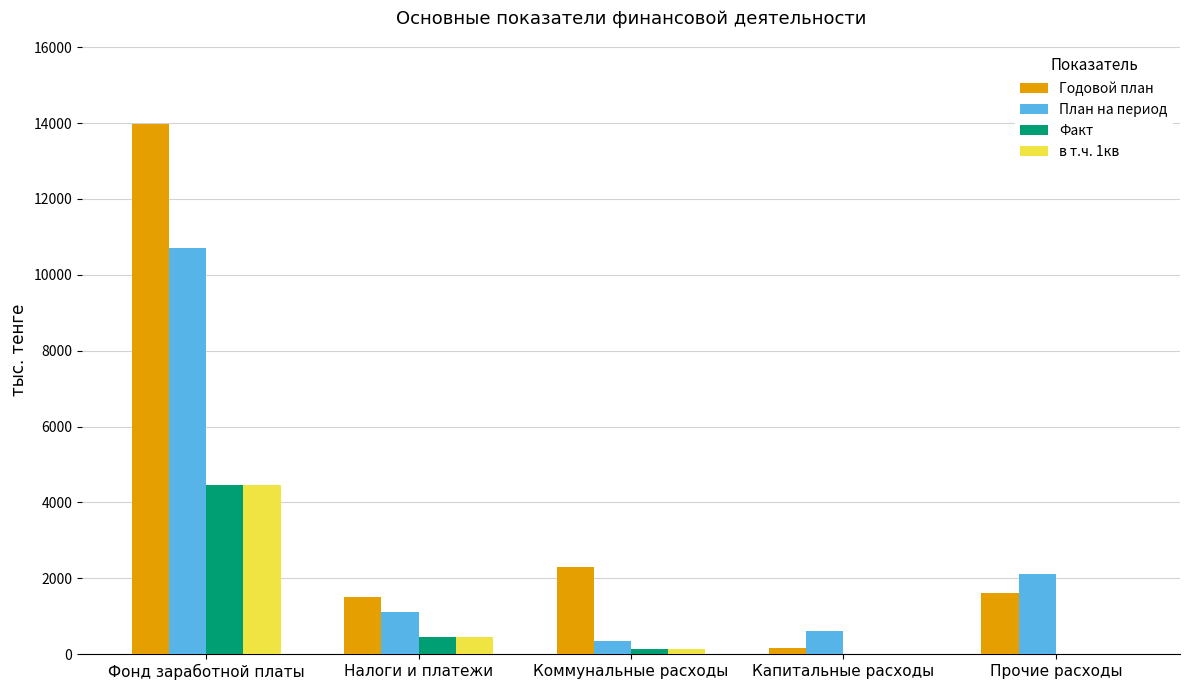

At which label is План на период closest to 5515?

Прочие расходы